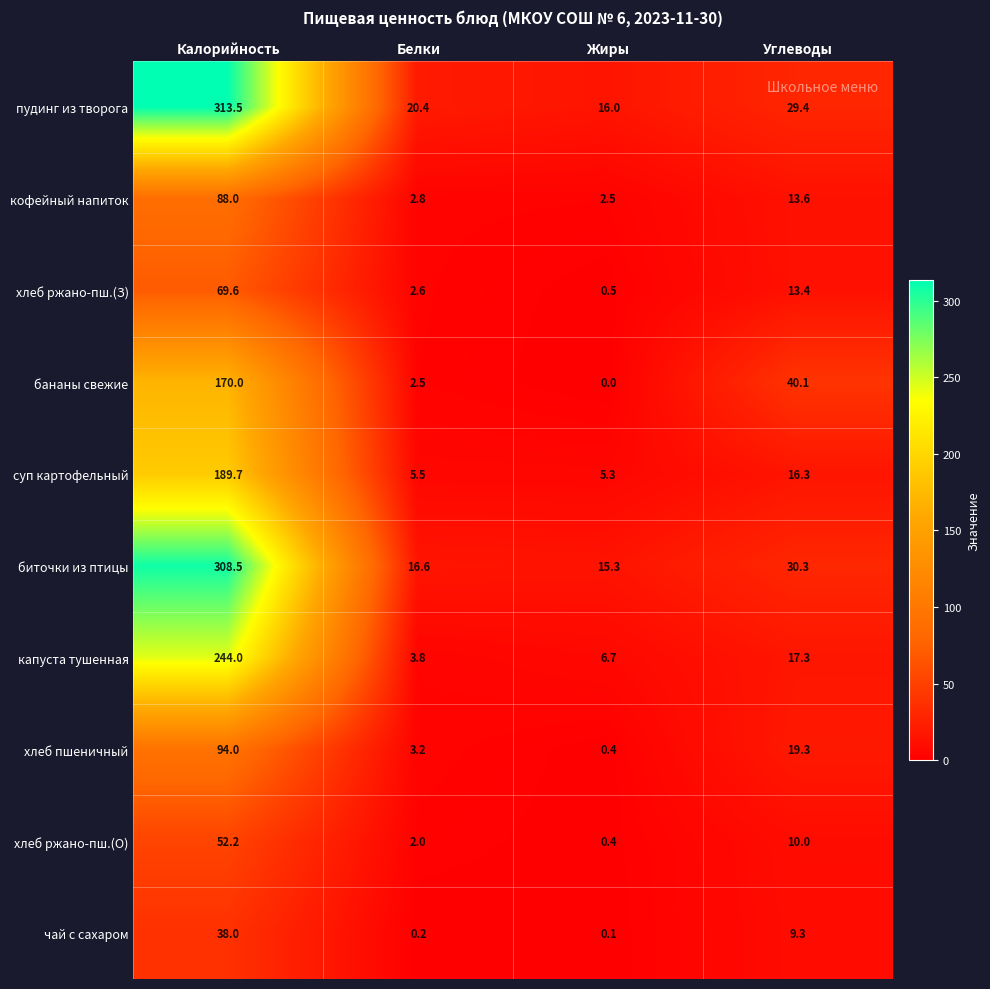

List the series in order of their peak value, lowest first.

чай с сахаром, хлеб ржано-пш.(О), хлеб ржано-пш.(З), кофейный напиток, хлеб пшеничный, бананы свежие, суп картофельный, капуста тушенная, биточки из птицы, пудинг из творога